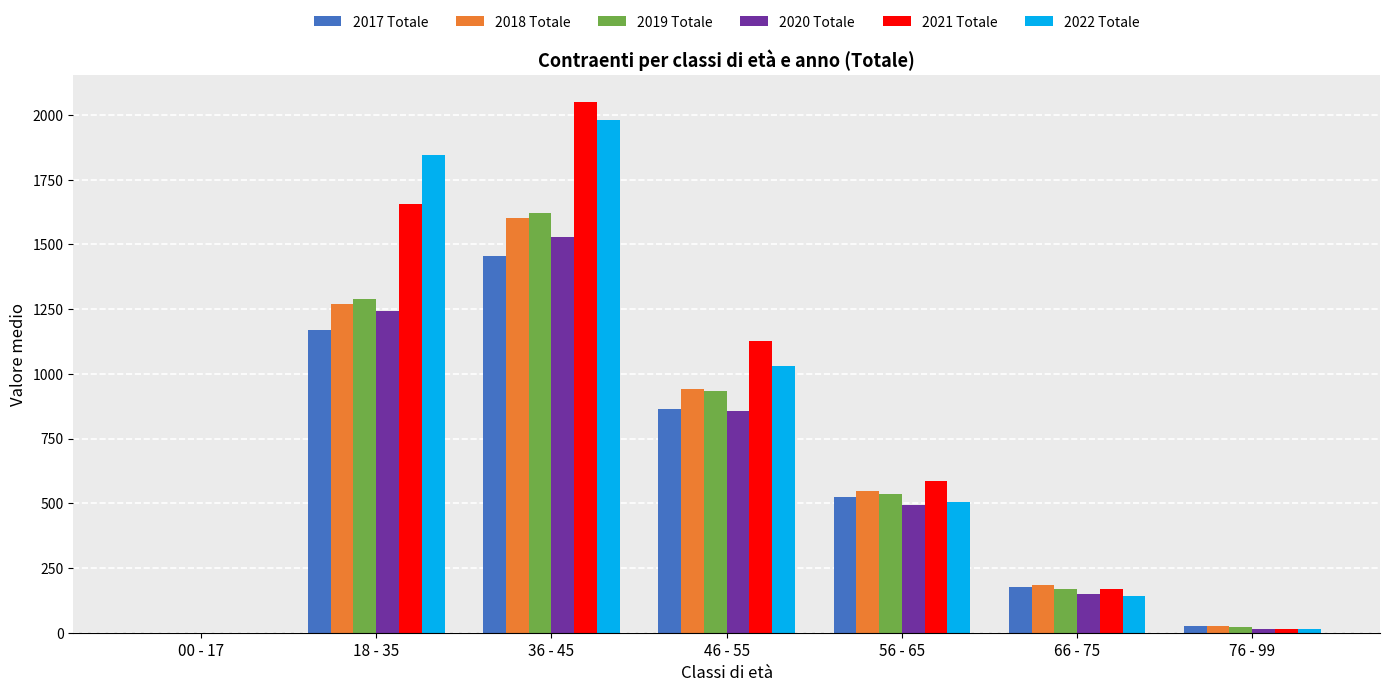

Reading right to left, extract all data points from this chart.

2017 Totale: 26.9	178.0	526.2	865.4	1454.1	1168.1	0.3
2018 Totale: 24.6	183.9	546.8	941.2	1601.6	1268.1	0.5
2019 Totale: 21.5	167.8	535.1	934.3	1623.0	1290.8	0.4
2020 Totale: 15.8	147.7	494.3	857.9	1528.7	1241.8	0.3
2021 Totale: 16.1	168.3	587.7	1125.6	2051.4	1654.3	0.5
2022 Totale: 14.4	140.3	504.9	1029.9	1980.3	1845.6	0.5